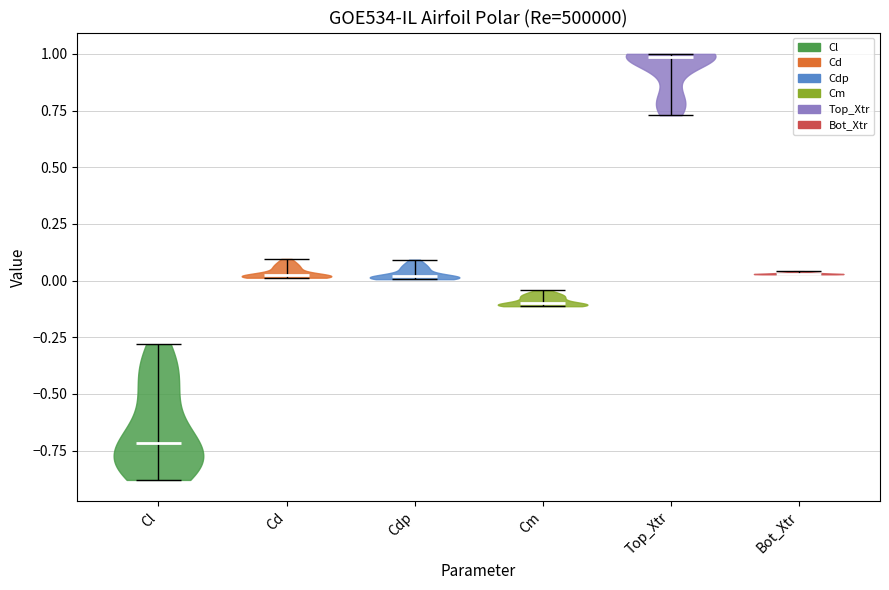

Reading left to right, read every violin against the y-axis: where its median line is, and the lowest and highest points it reaches. The values are not printed on the chart, so give them approximately, as read against the axis.

Cl: median line -0.70, lowest point -0.90, highest point -0.30
Cd: median line 0.00, lowest point 0.00, highest point 0.10
Cdp: median line 0.00, lowest point 0.00, highest point 0.10
Cm: median line -0.10, lowest point -0.10, highest point -0.05
Top_Xtr: median line 1.00, lowest point 0.75, highest point 1.00
Bot_Xtr: median line 0.05, lowest point 0.05, highest point 0.05